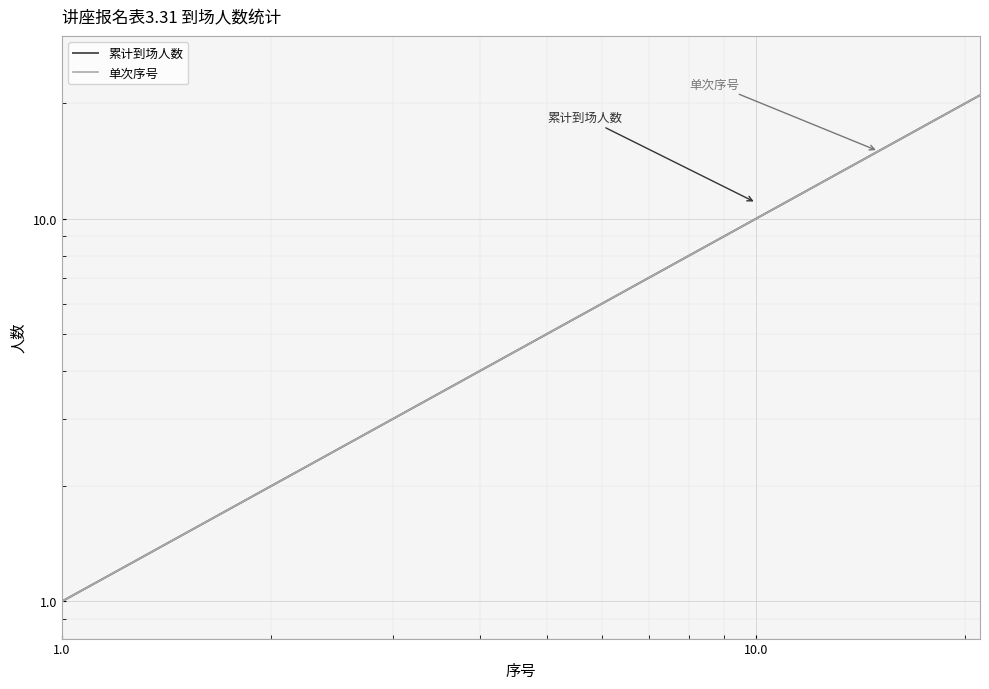

How many data points in 单次序号 are above 11?

10